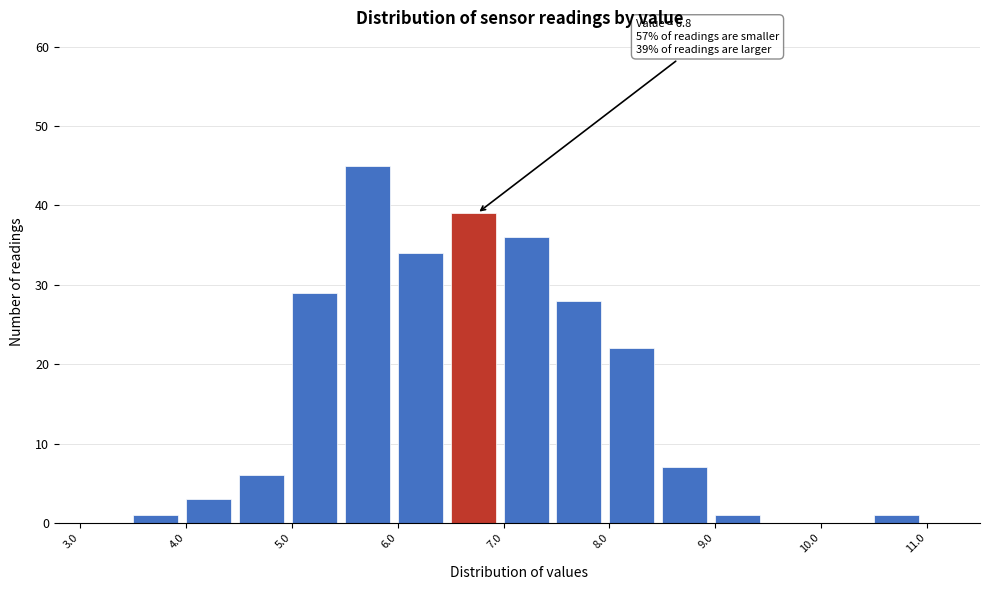

Over which range of the x-axis is the bar tallest?

5.5 to 6.0